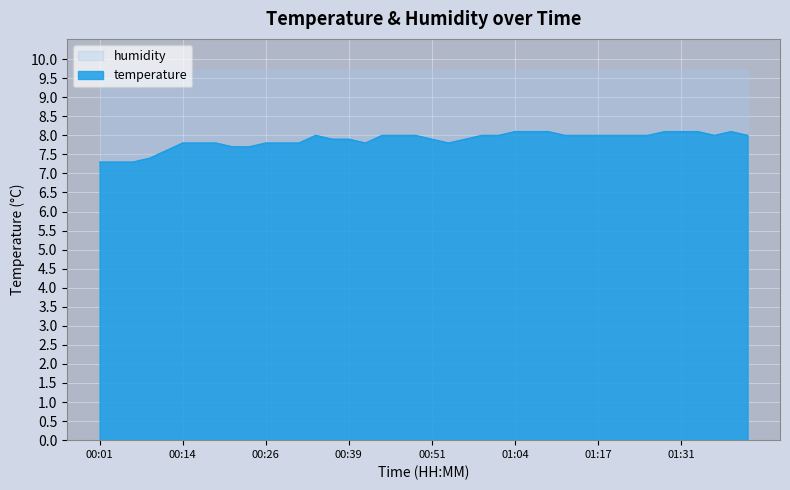

What is the change in value from 00:11 to 01:07?

+0.5